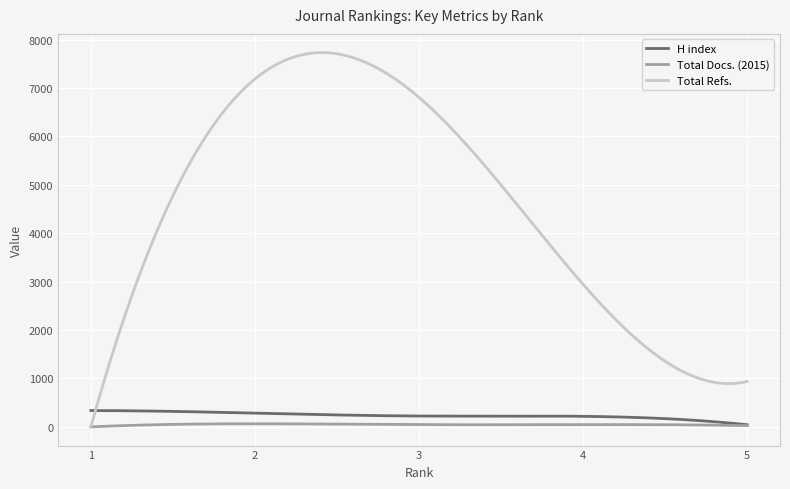

Which series has the largest range (max minus min)?

Total Refs.